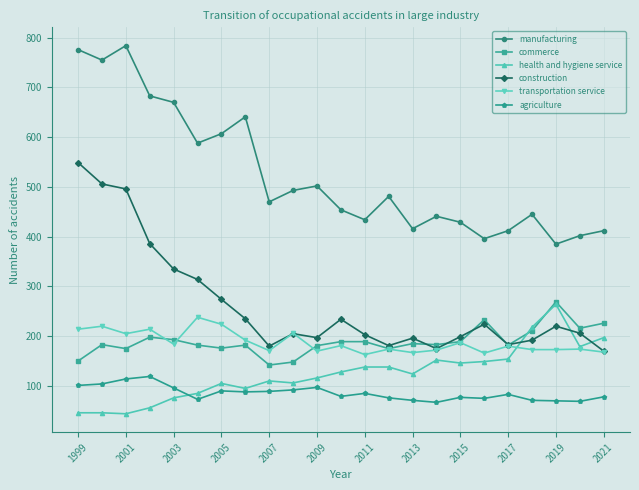

True or false: health and hygiene service has more than 1 points higher than both neighbors.

True